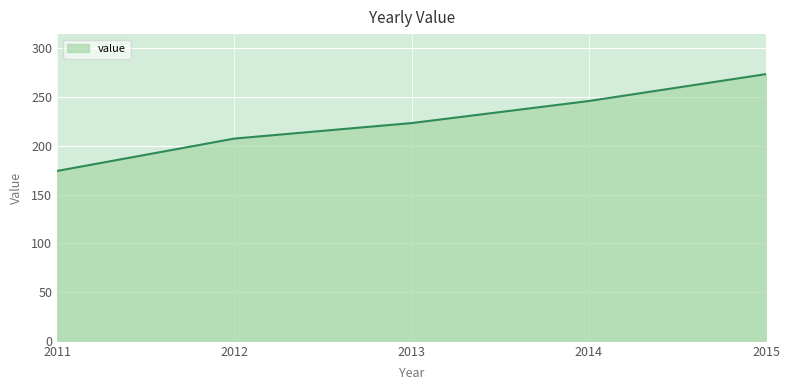

True or false: there are more than 1 points higher than both neighbors.

False